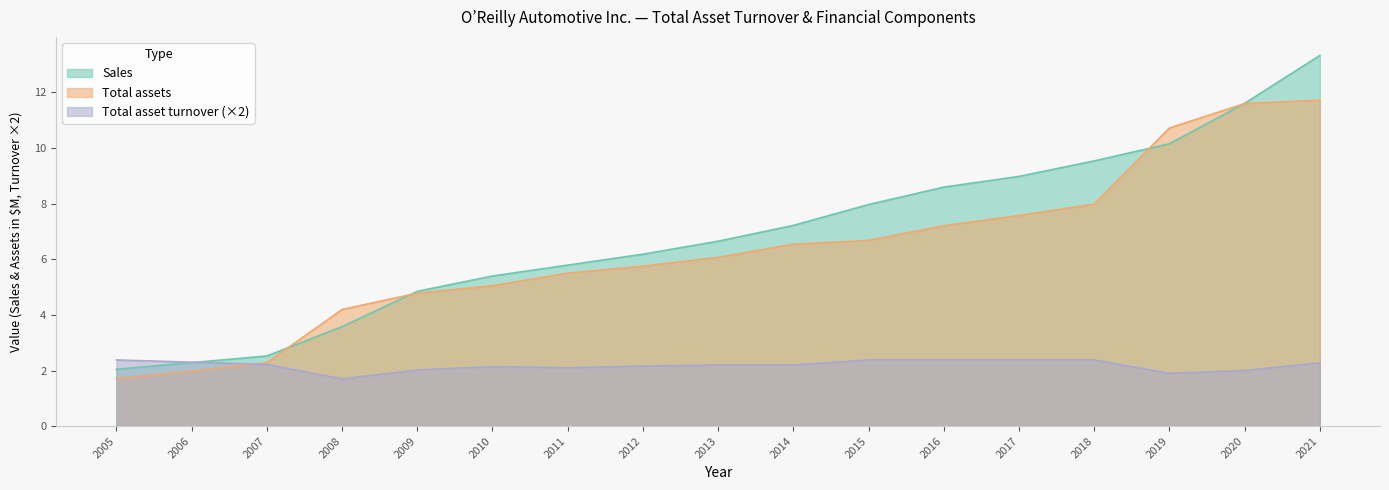

Does the chart display data point markers on the line(s)?

No